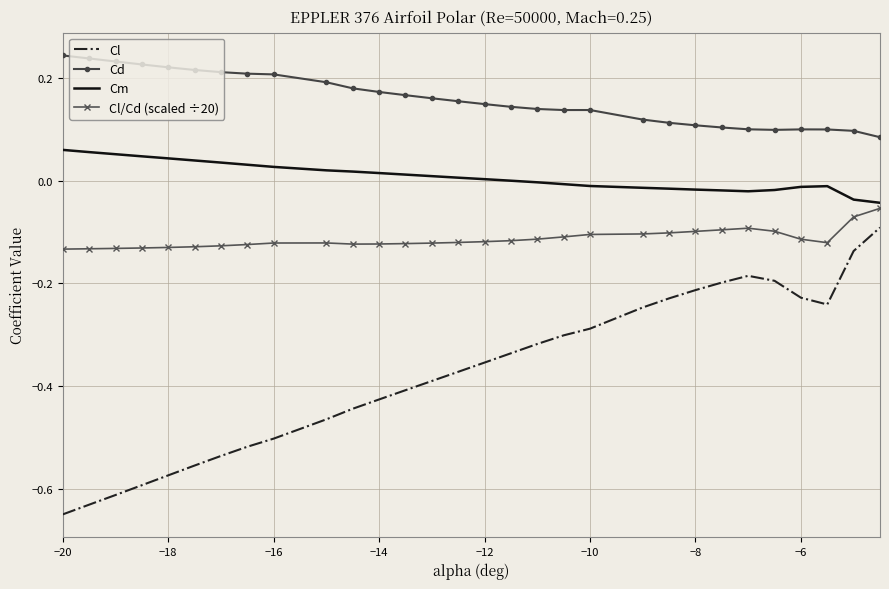

Which series has the largest total across all categories?

Cd